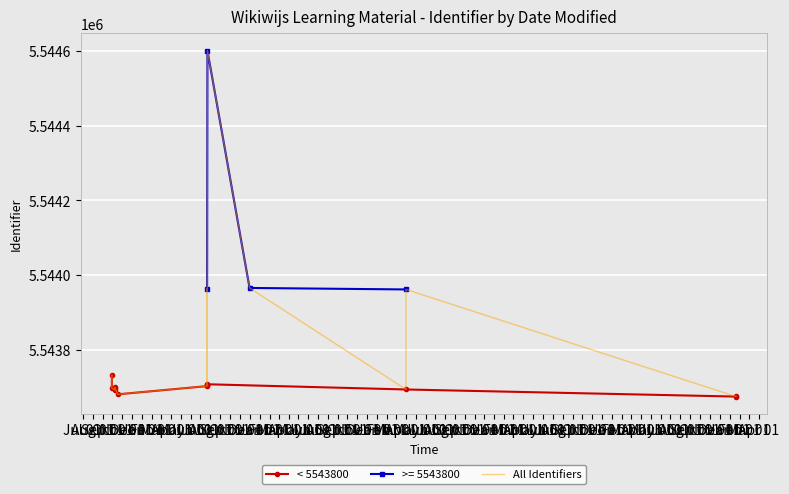

True or false: the data shows 8583028 at 2022-04-01.

False